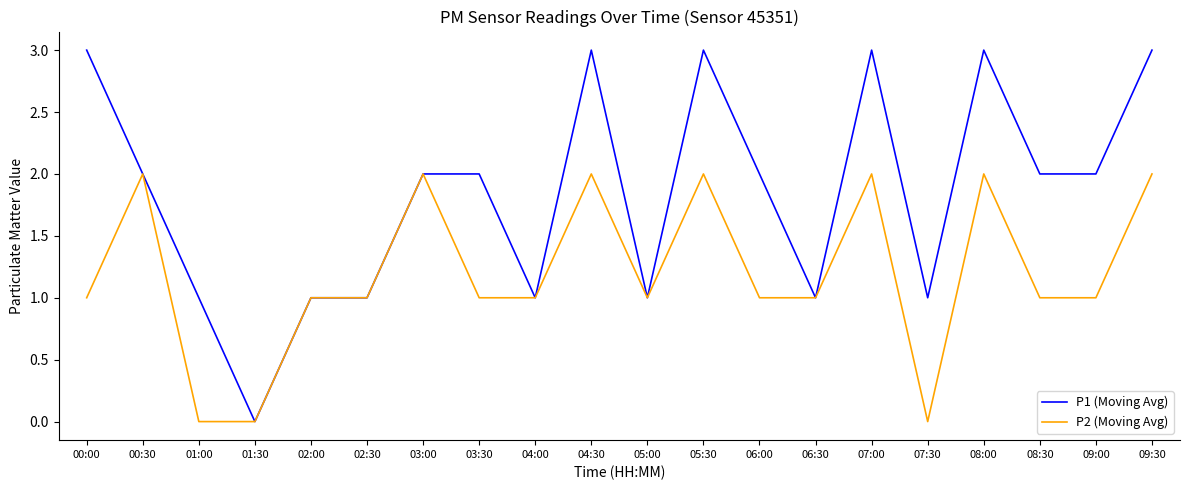

At which label does P1 (Moving Avg) reach its minimum?

01:30